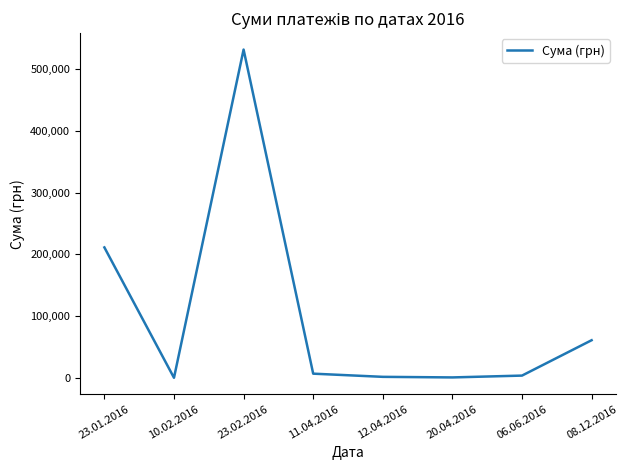

What is the greatest value displayed?

531939.3